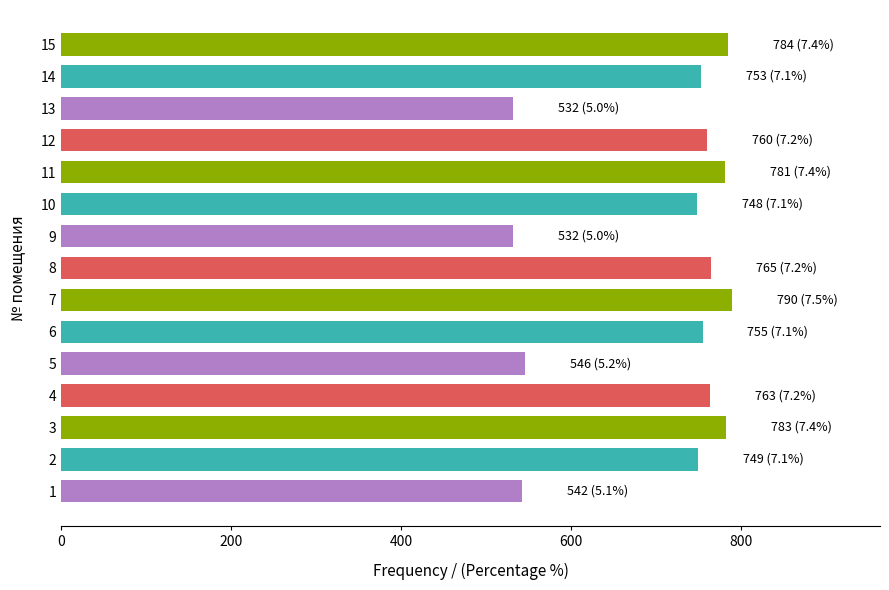

What is the difference between the second highest and minimum values?

252.7